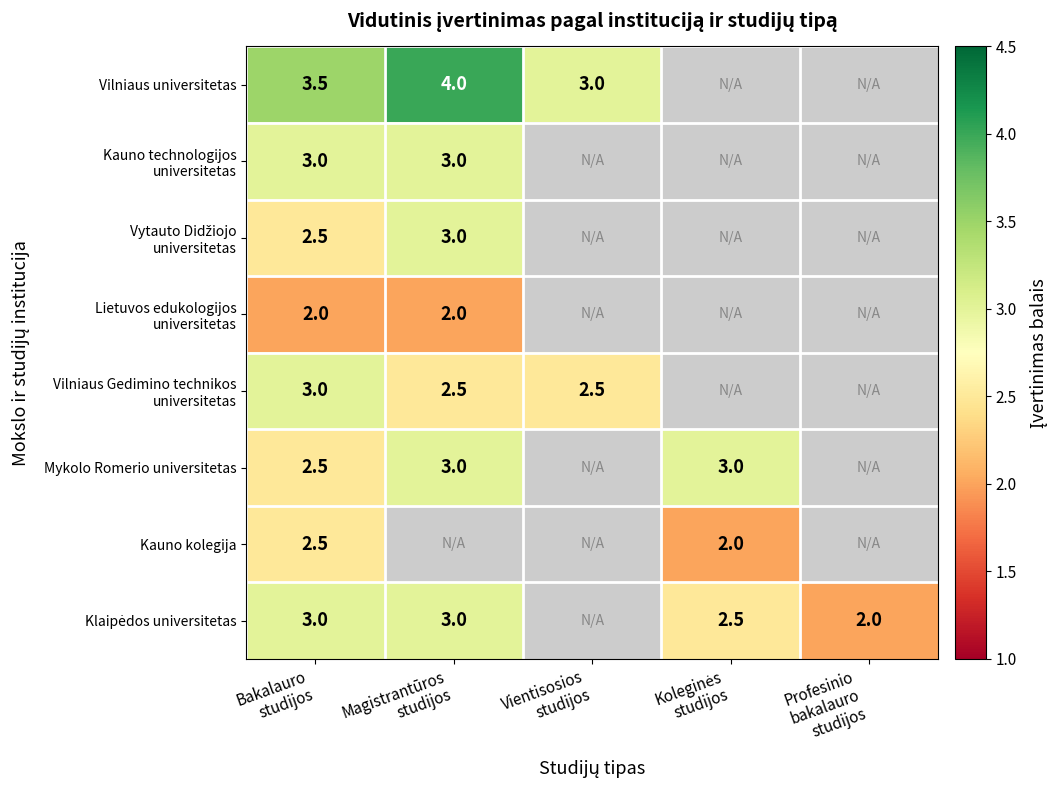

How many categories are shown in the chart?

5